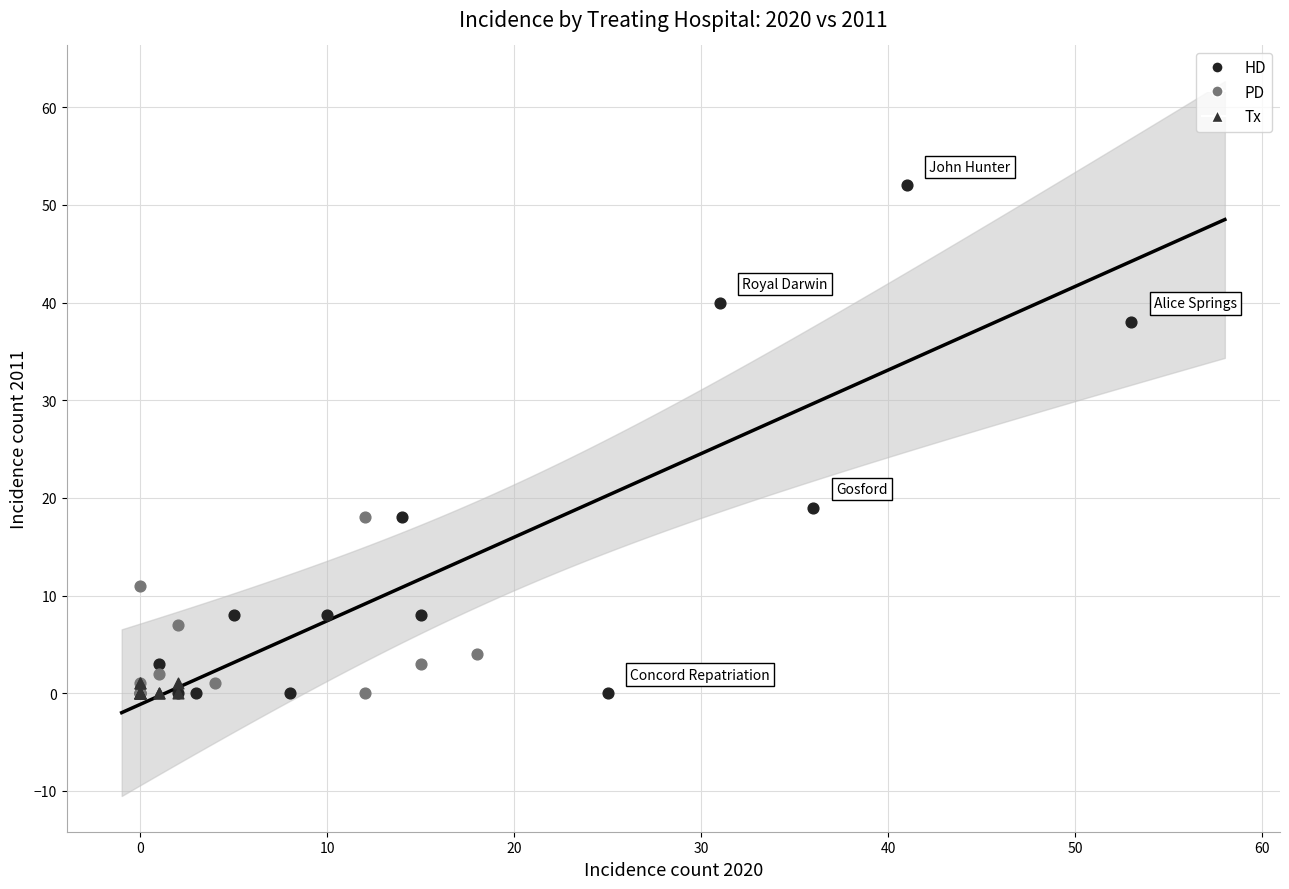

Which series has the largest Y range (max minus min)?

HD